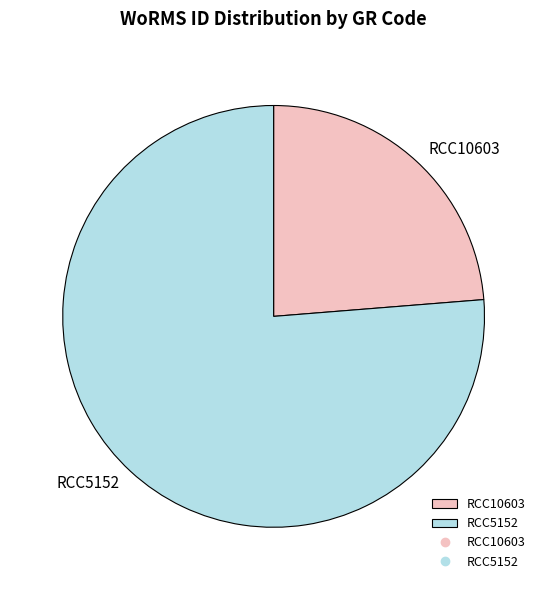

Combined, do RCC5152 and RCC10603 account for over 50%?

Yes